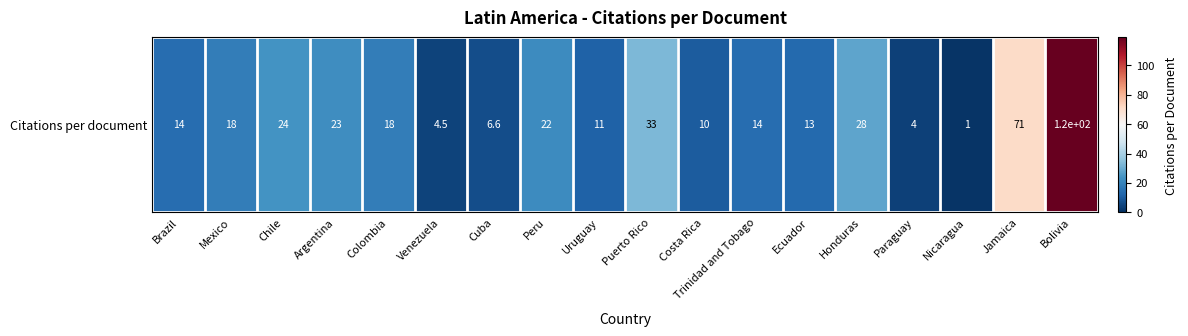

Count the number of categories in the chart.

18